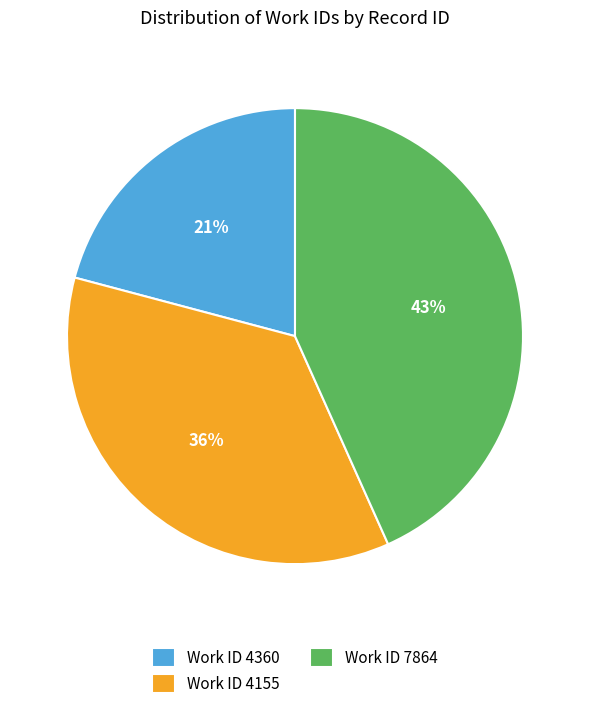

To the nearest percent, what is the difference between the largest and smallest slice percentages?

22%